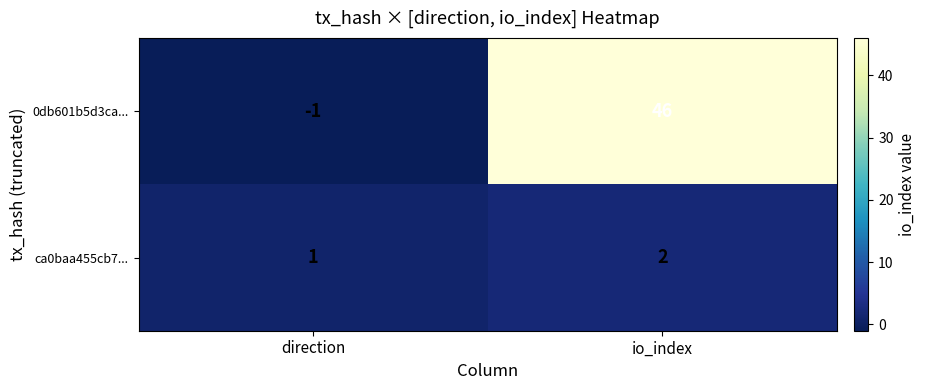

Is it true that ca0baa455cb7... equals 2 at direction?

False